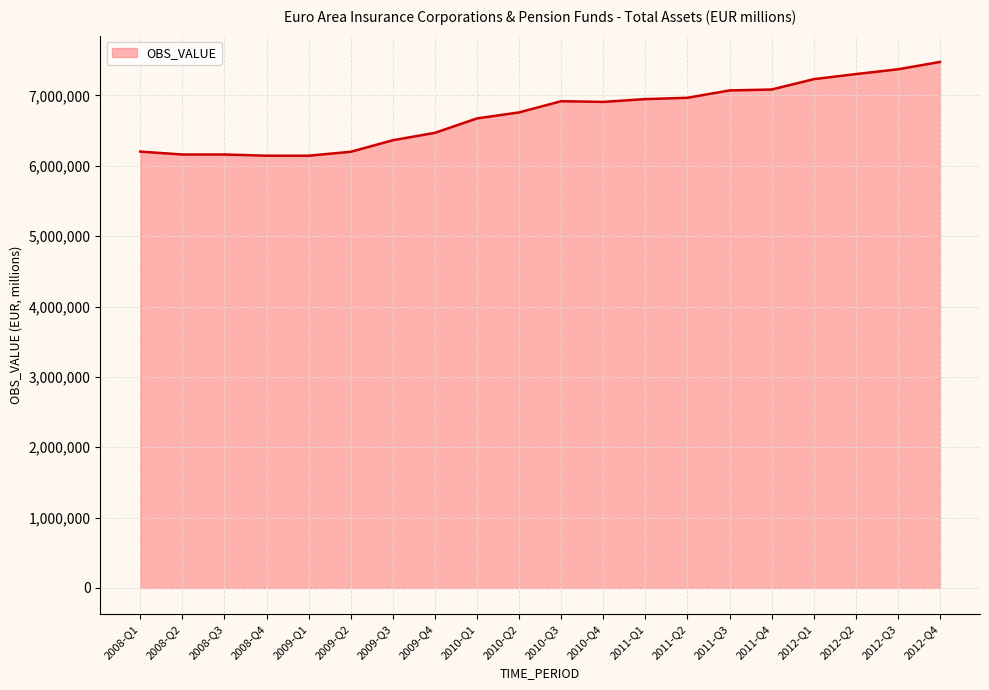

Does the chart have visible grid lines?

Yes